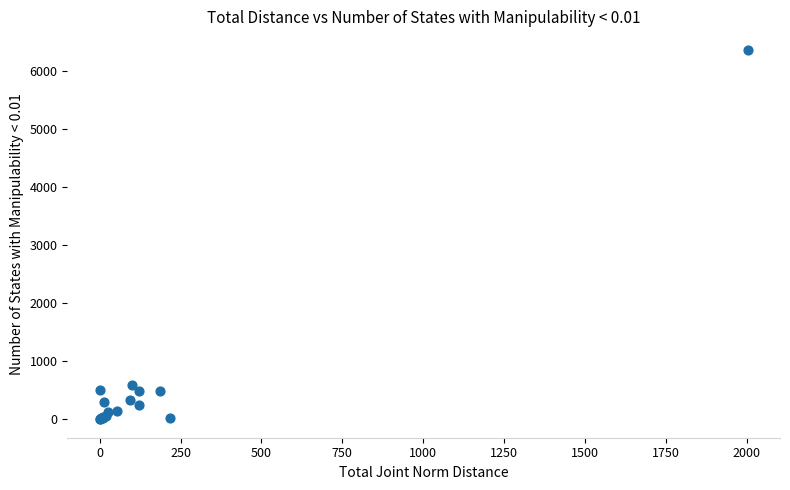

What Y value in the scatter plot is closest to 3183?

597